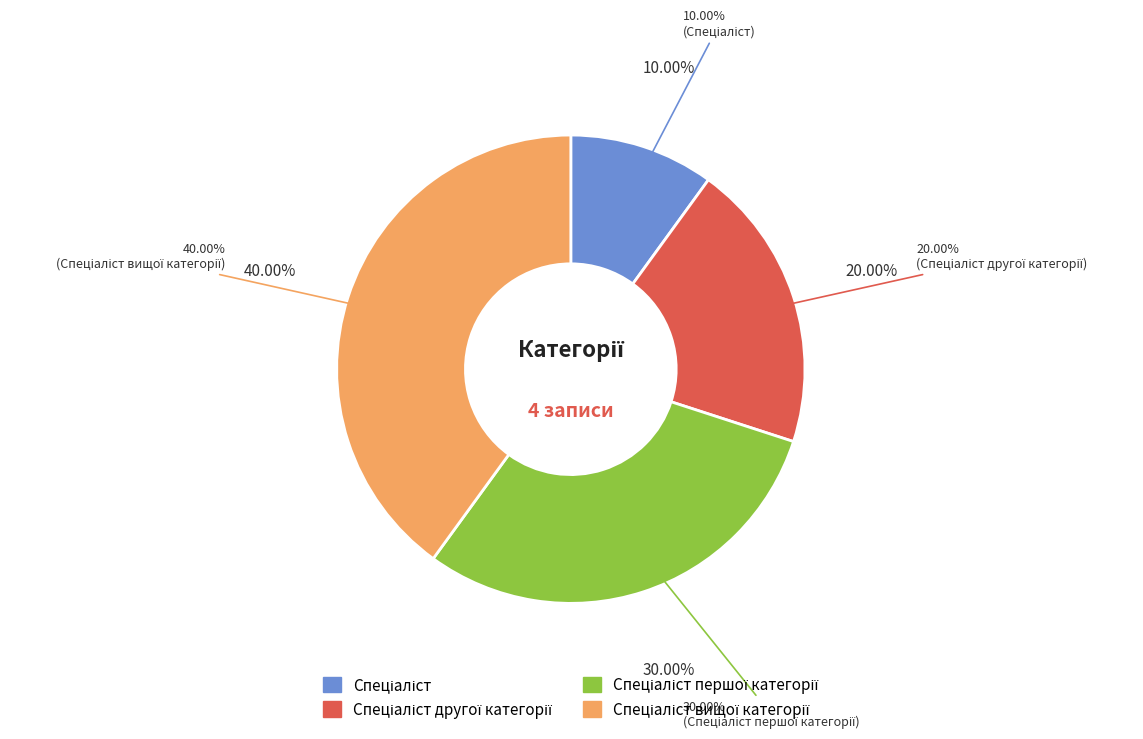

To the nearest percent, what is the difference between the largest and smallest slice percentages?

30%